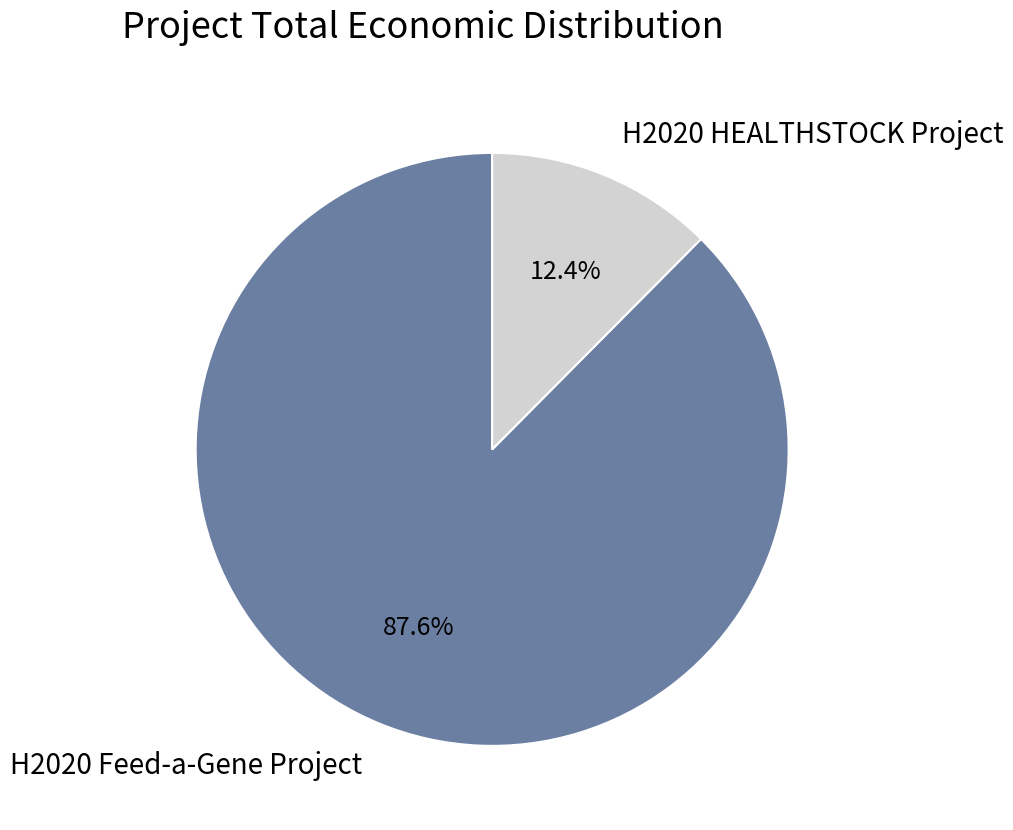

Do H2020 Feed-a-Gene Project and H2020 HEALTHSTOCK Project together represent more than half of the pie?

Yes